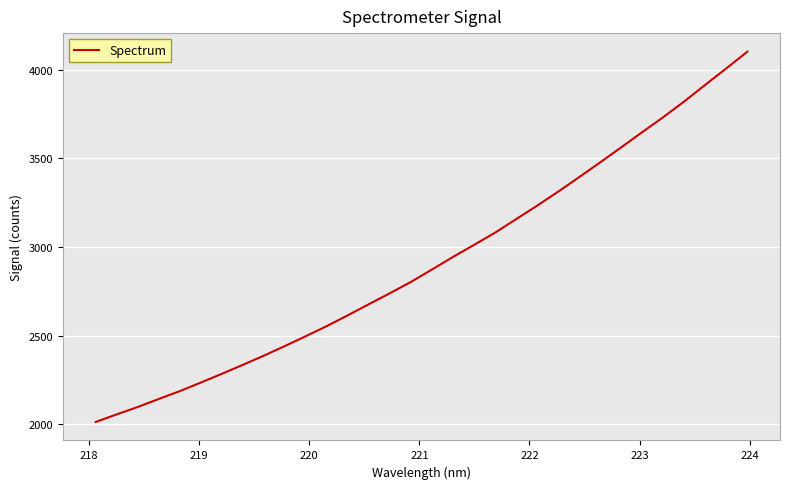

What is the difference between the second highest and minimum values?

1996.7